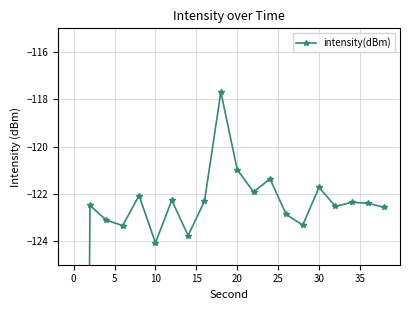

At which category does the data reach its first local valley?

10